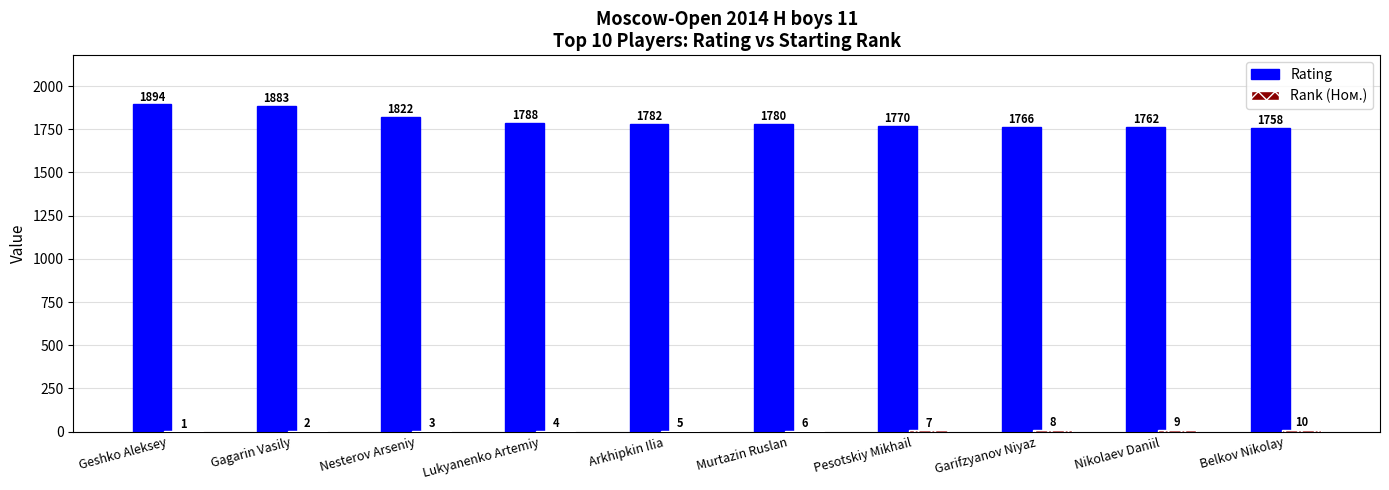

Which series has the largest total across all categories?

Rating